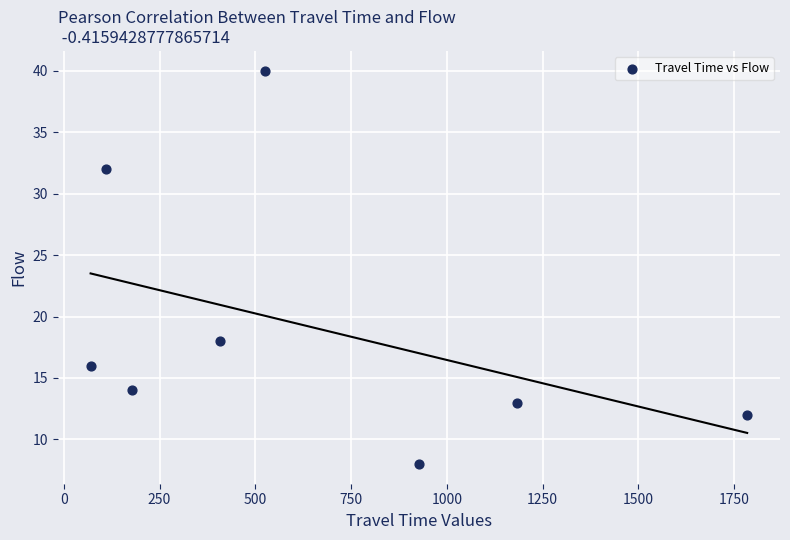

What Y value in the scatter plot is closest to 24?

18